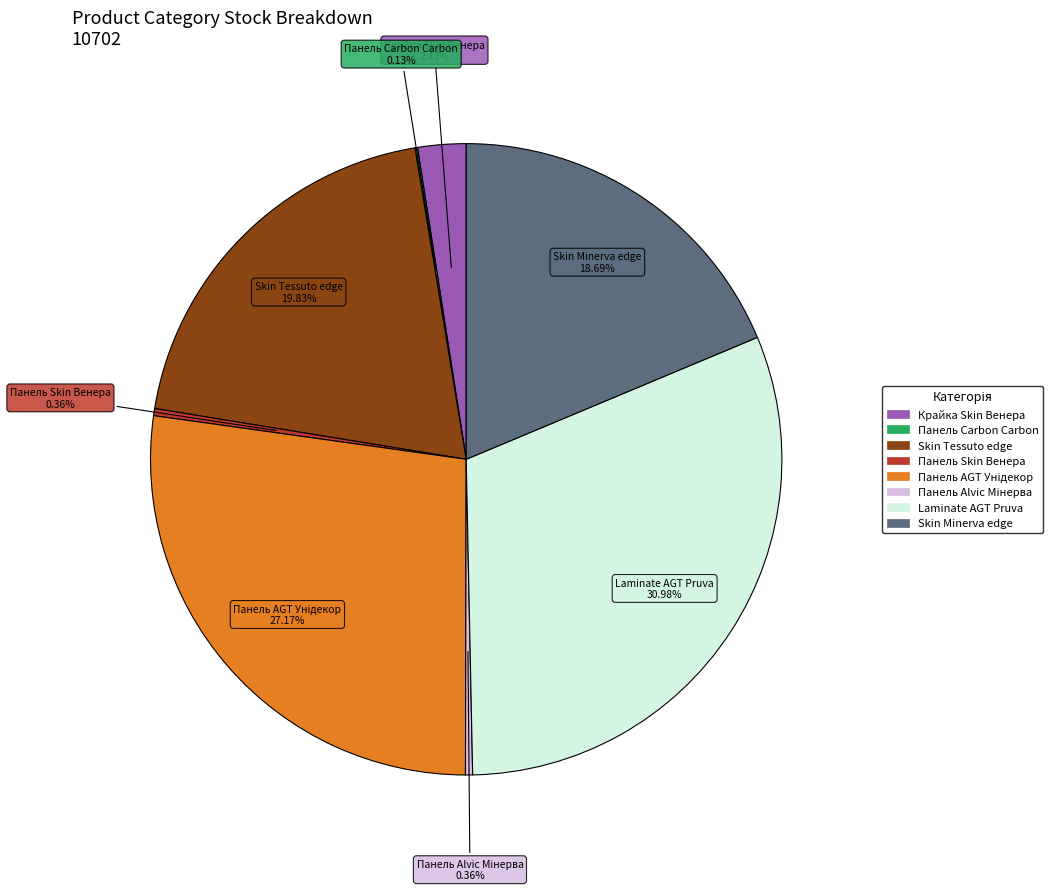

Is there a majority slice in this chart?

No